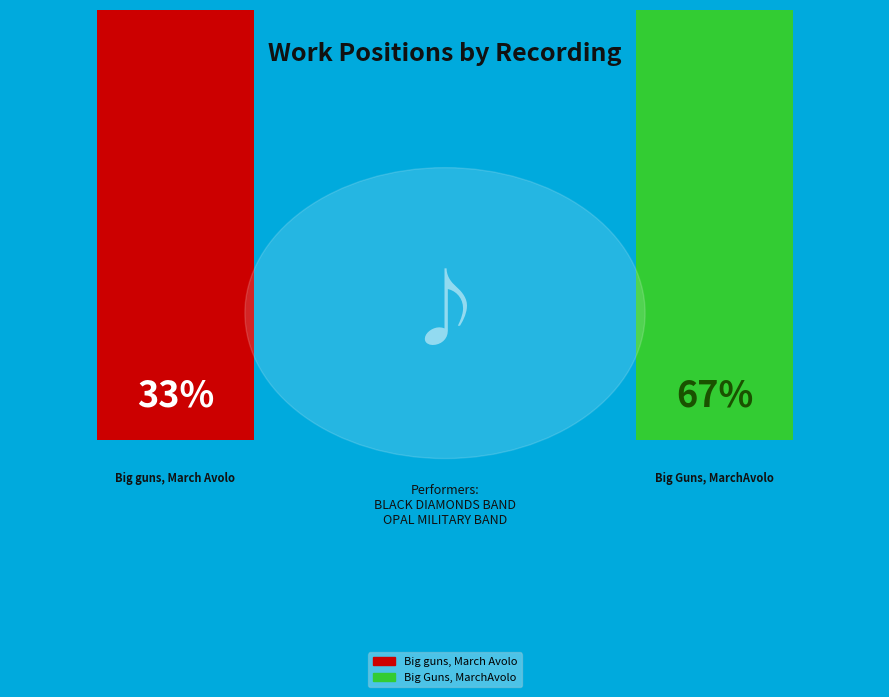

What percentage is the Big guns, March Avolo slice, to the nearest percent?

33%